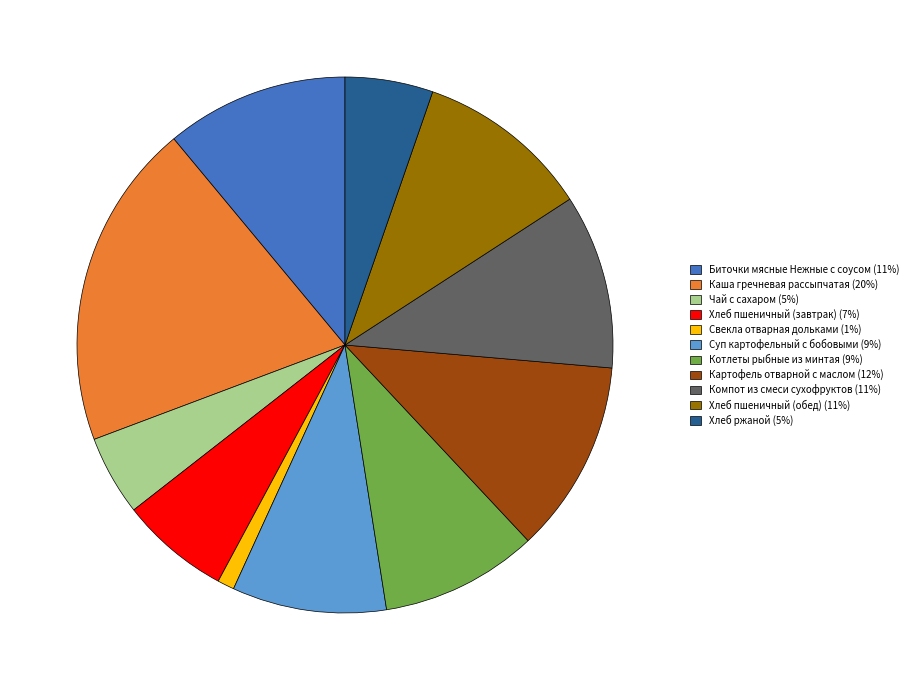

Which slice is the largest?

Каша гречневая рассыпчатая